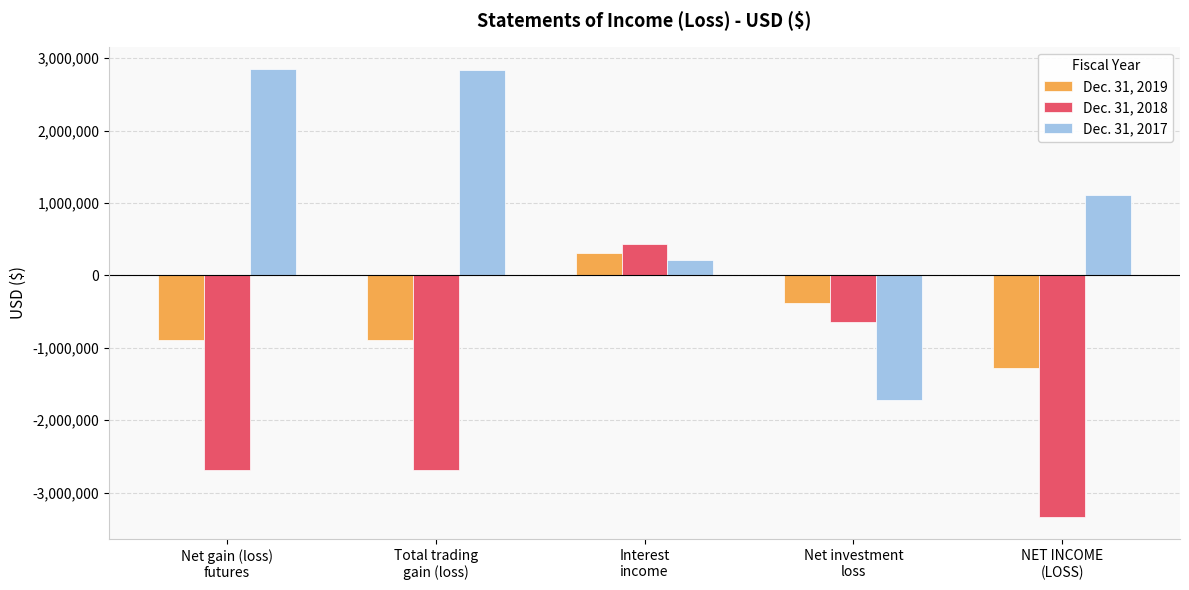

Are the bars grouped side by side (vs. stacked)?

Yes